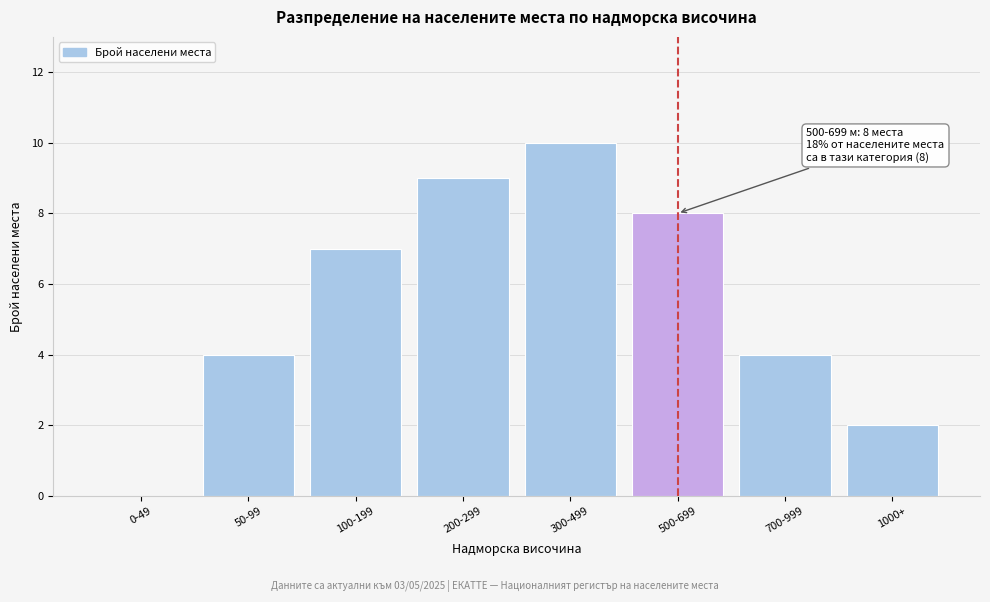

Reading right to left, extract all data points from this chart.

1000+=2	700-999=4	500-699=8	300-499=10	200-299=9	100-199=7	50-99=4	0-49=0